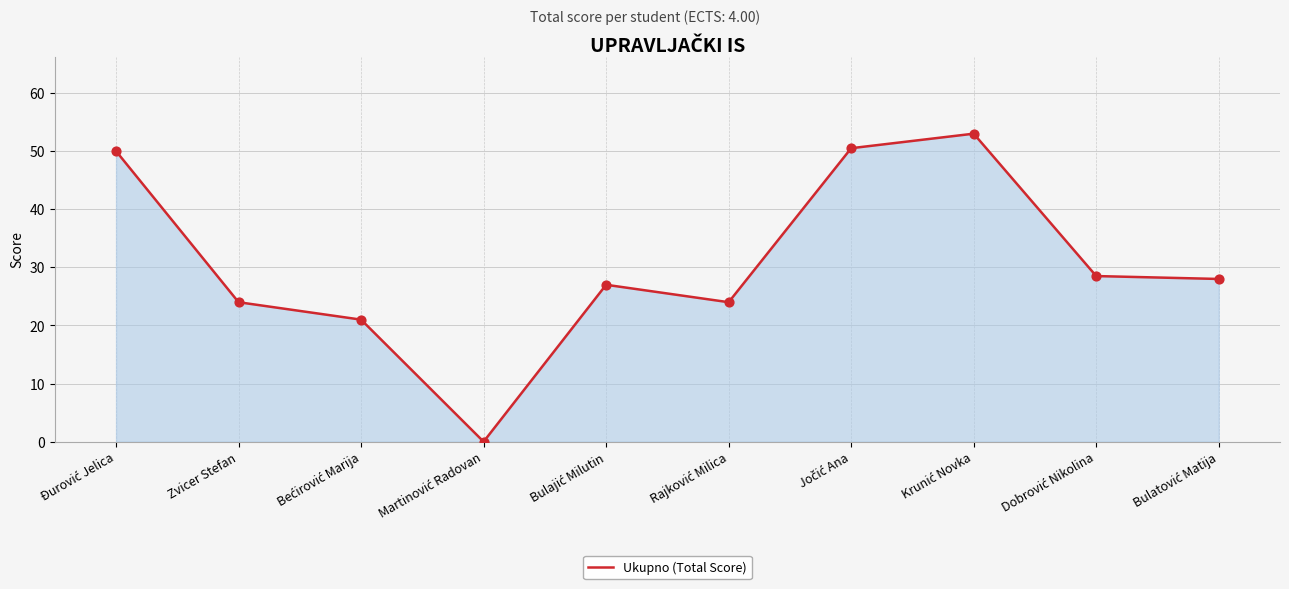

What is the difference between the maximum and minimum values?

53.0